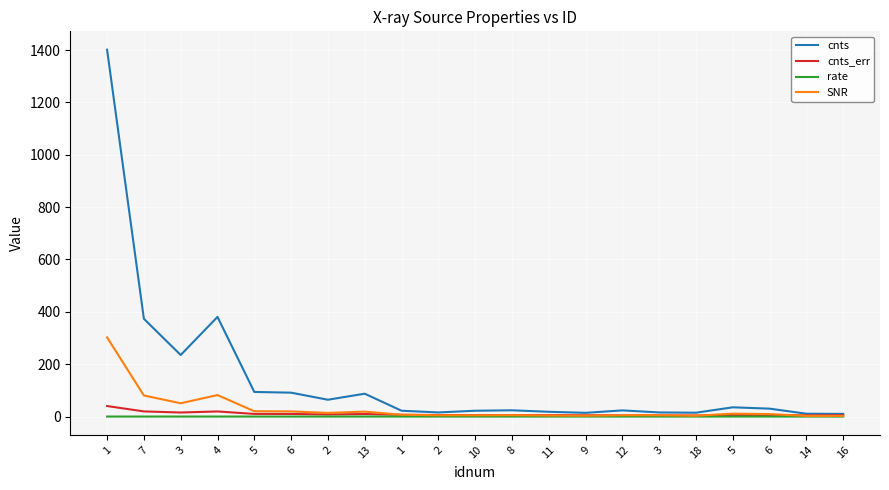

Is this an area chart (filled region under the line)?

No